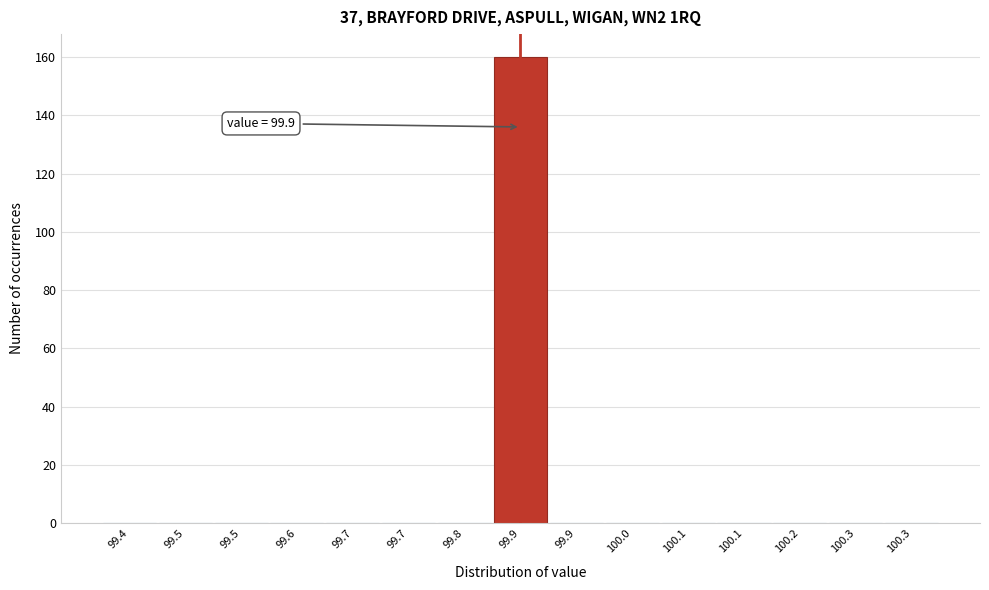

How many series are shown in this chart?

1